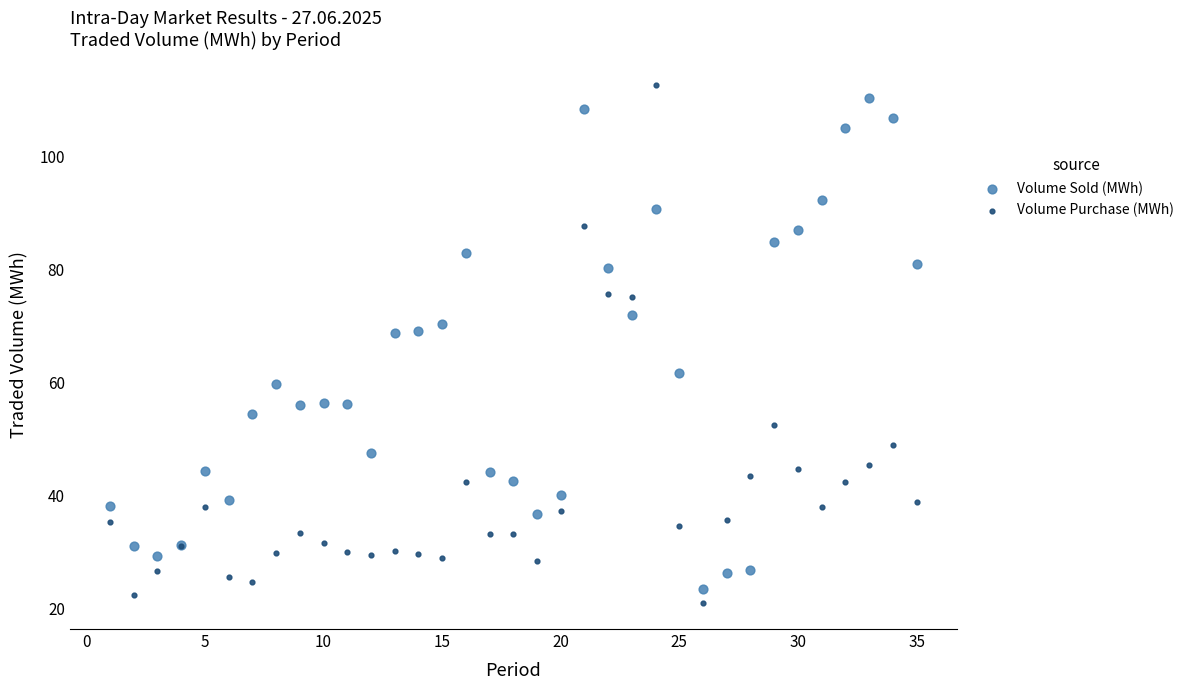

What is the X range (max minus min) for the scatter plot?

34.0